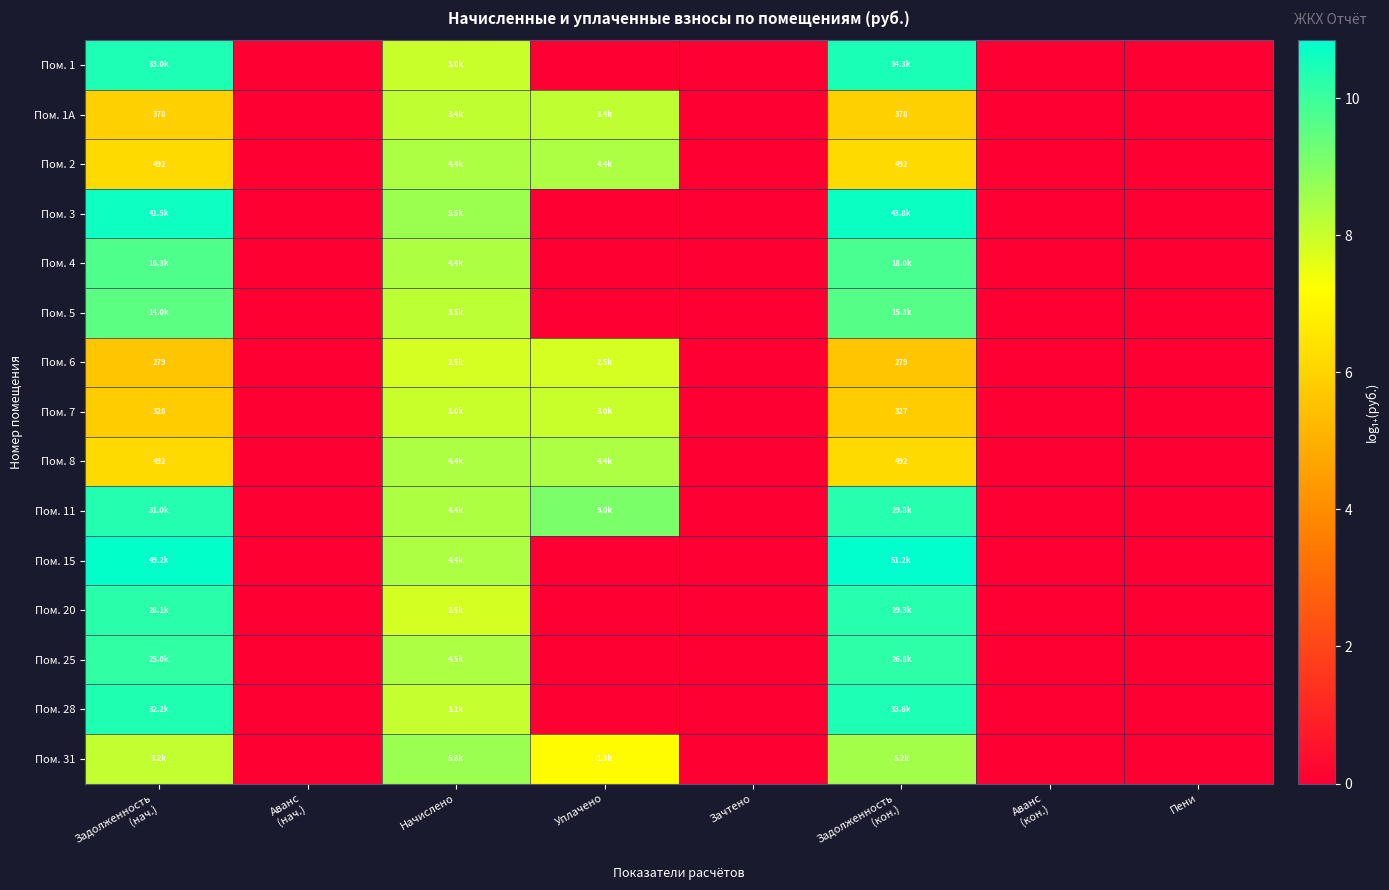

What is the total value across all series at Задолженность
(кон.)?

130.9